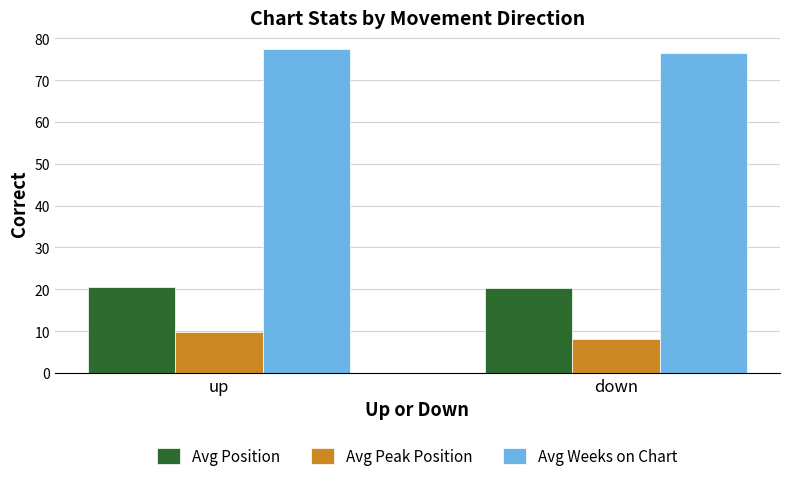

What is the total value across all series at down?

104.8